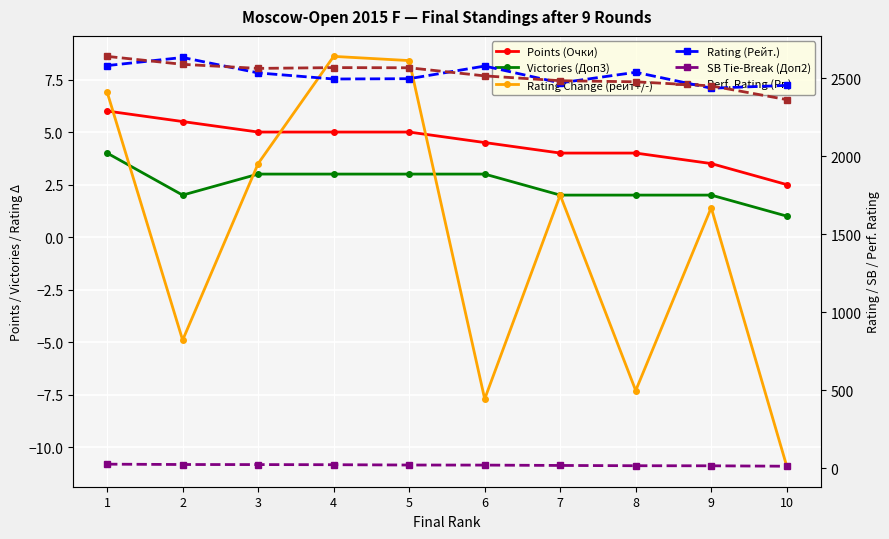

True or false: Points (Очки) and Victories (Доп3) intersect in this chart.

False